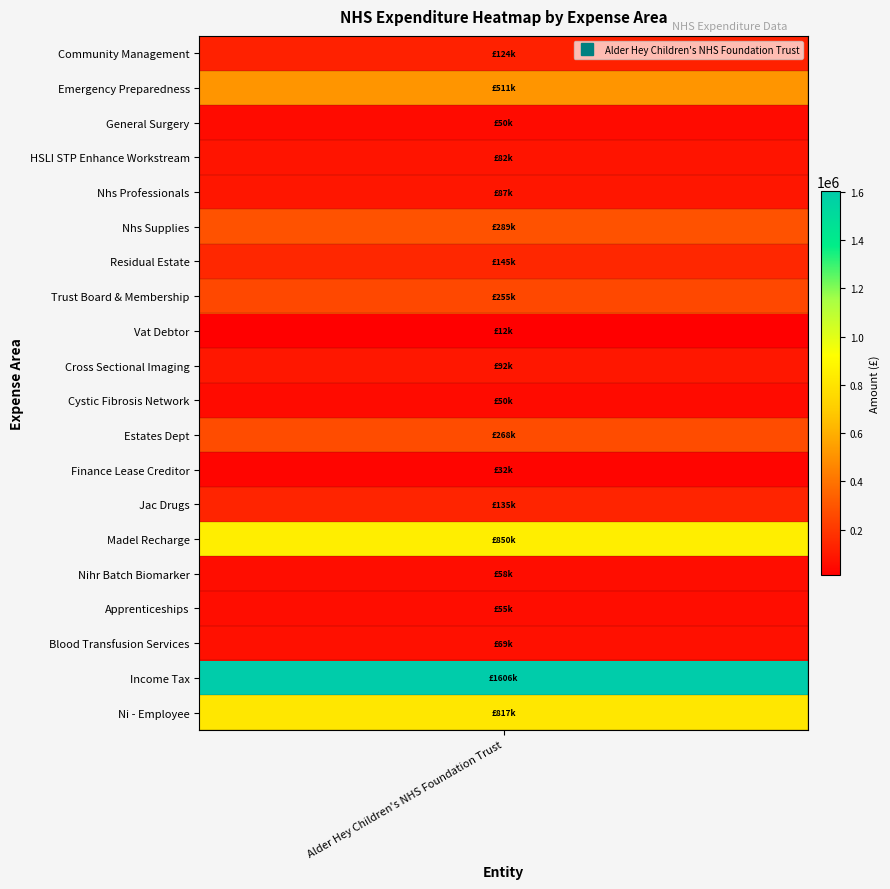

True or false: the data shows 100079.6 at Nihr Batch Biomarker.

False